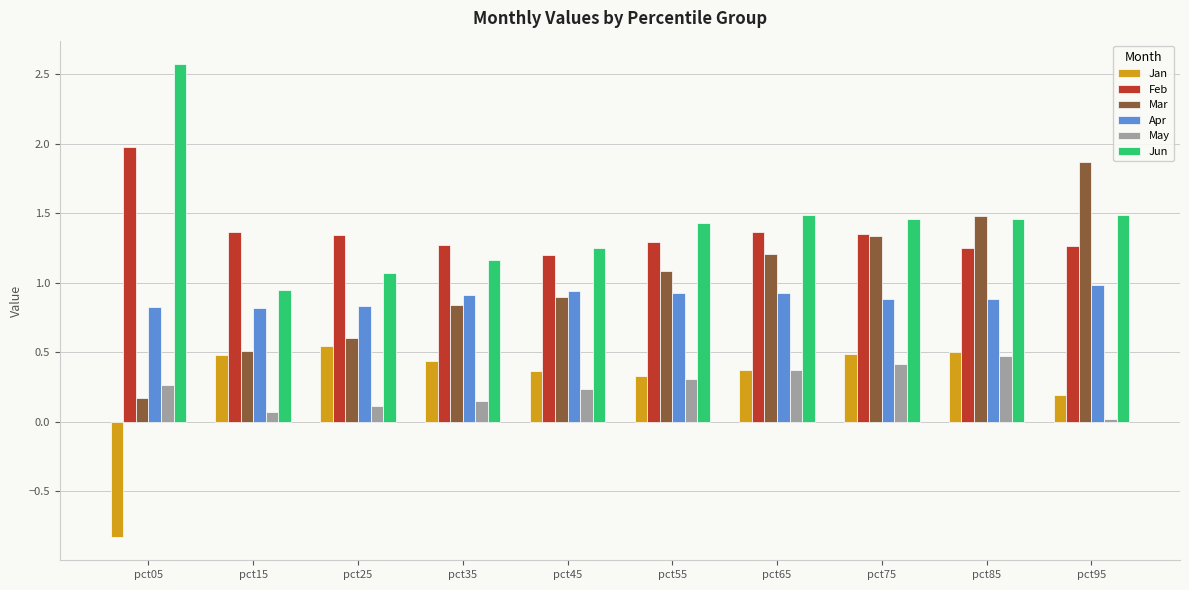

How many groups of bars are there?

10